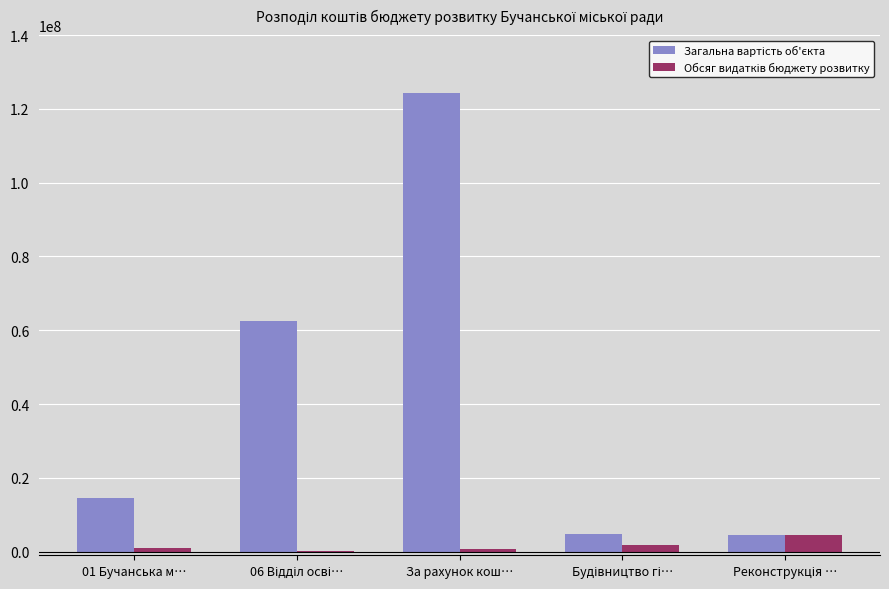

At which category is the sum across all series the highest?

За рахунок кош…